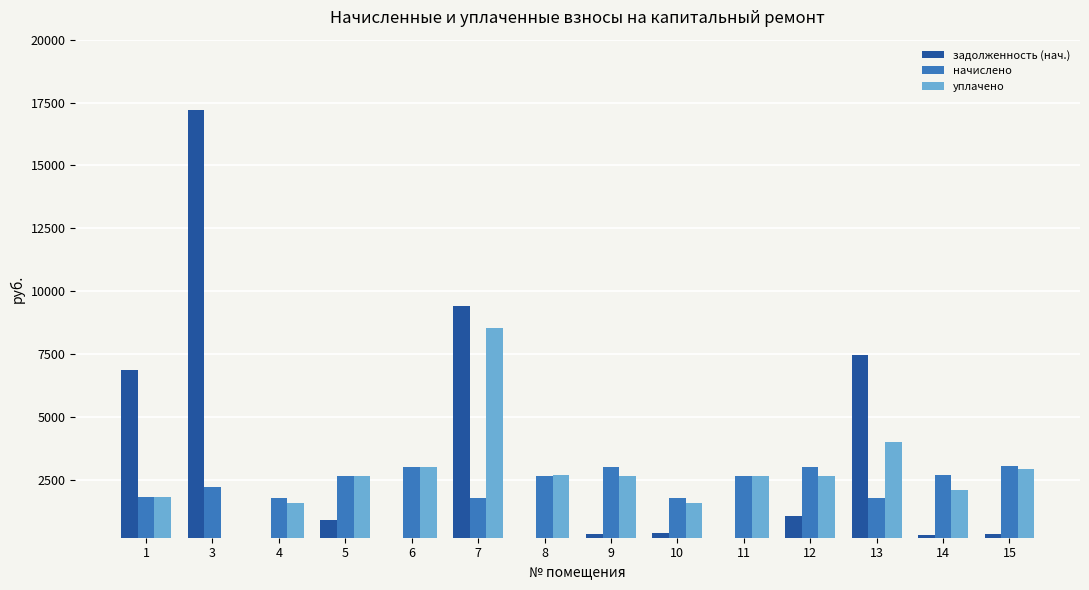

List the series in order of their peak value, highest first.

задолженность (нач.), уплачено, начислено